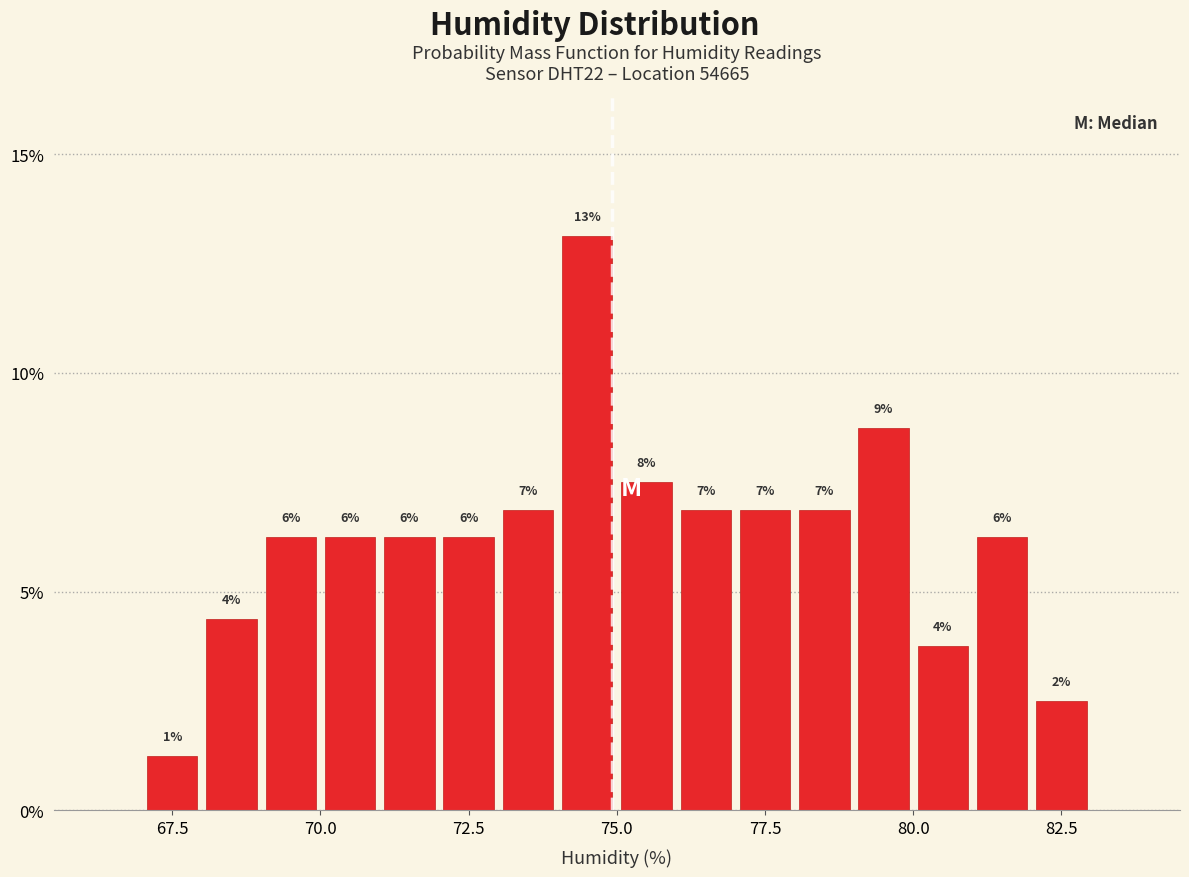

Read against the x-axis, roughly where is the centre of the tallest bar?

74.5